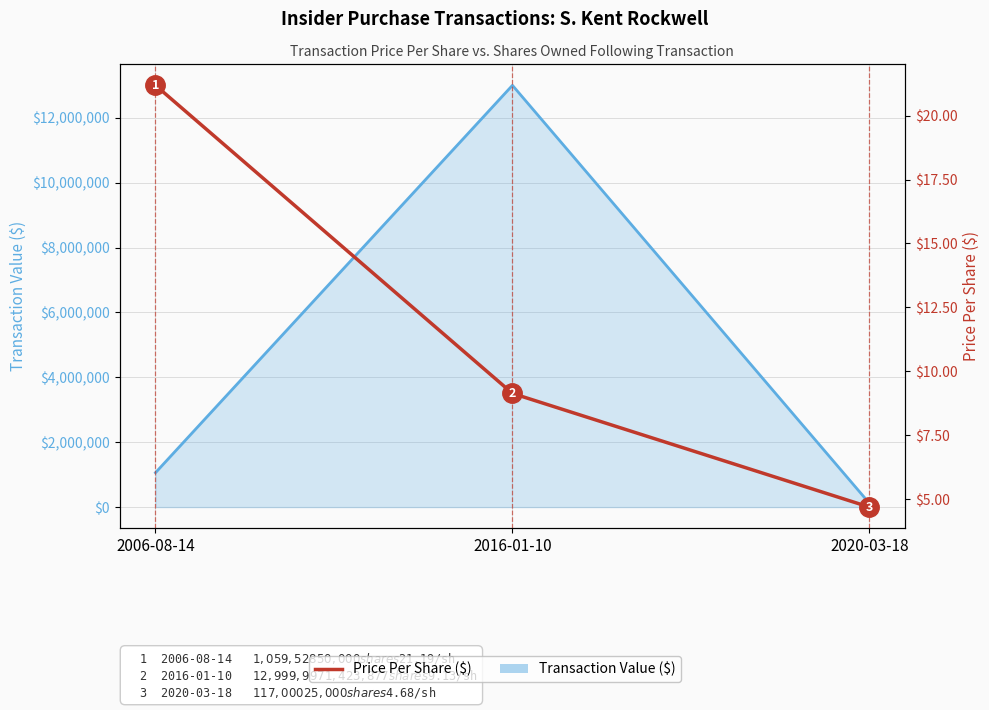

How many lines are shown in the chart?

2